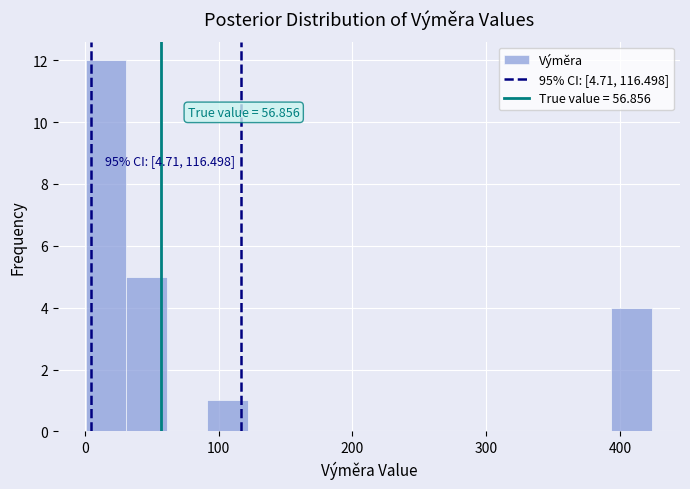

Read against the x-axis, roughly where is the centre of the tallest bar?

20